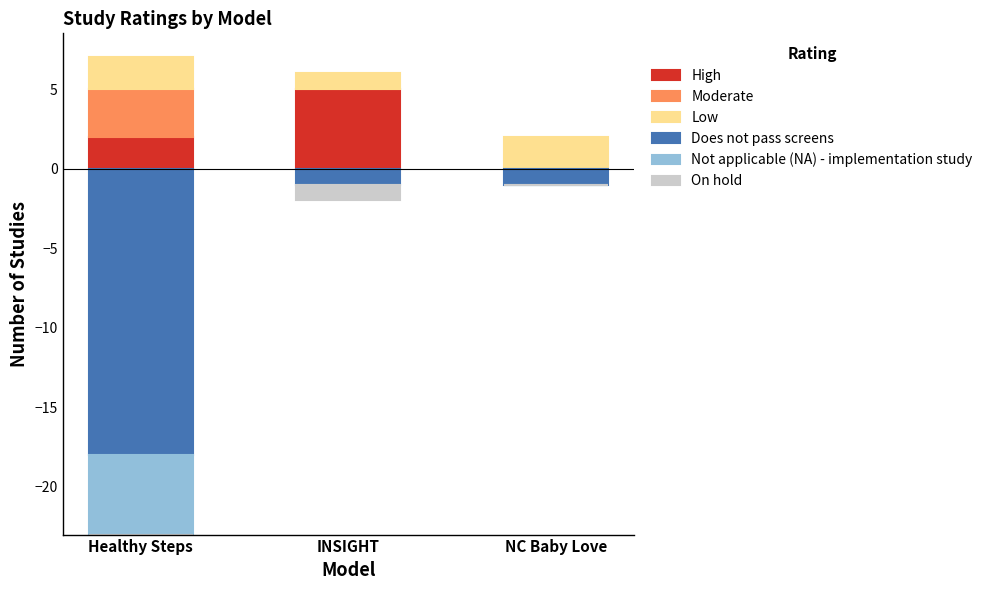

What is the average value of the High series?

2